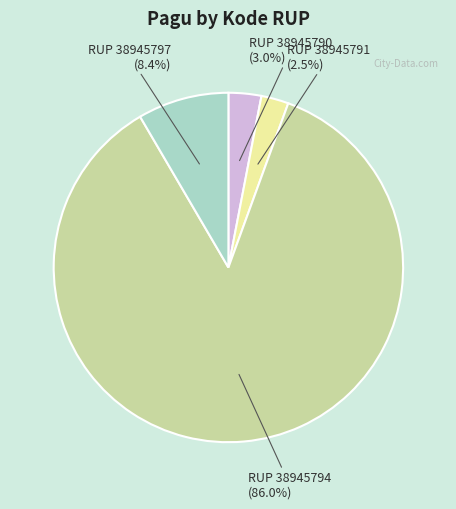

Which slice is the largest?

RUP 38945794